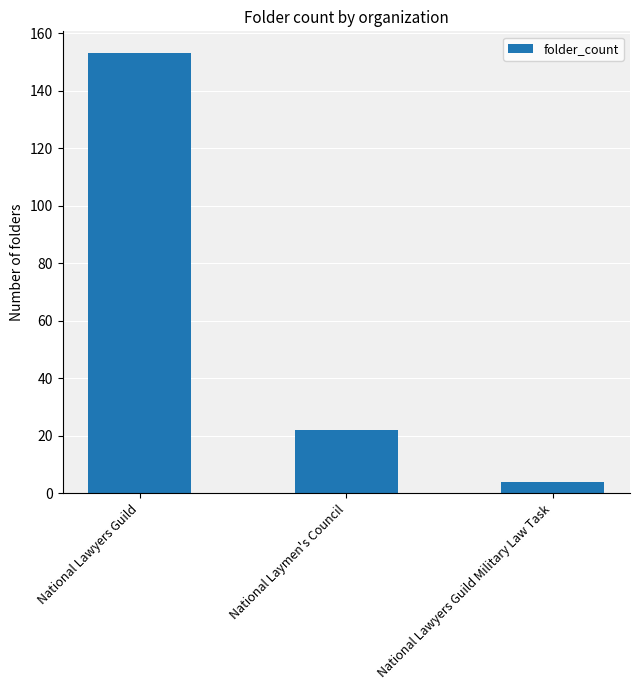

Reading right to left, what are all the values shown in this chart?

National Lawyers Guild Military Law Task=4	National Laymen's Council=22	National Lawyers Guild=153